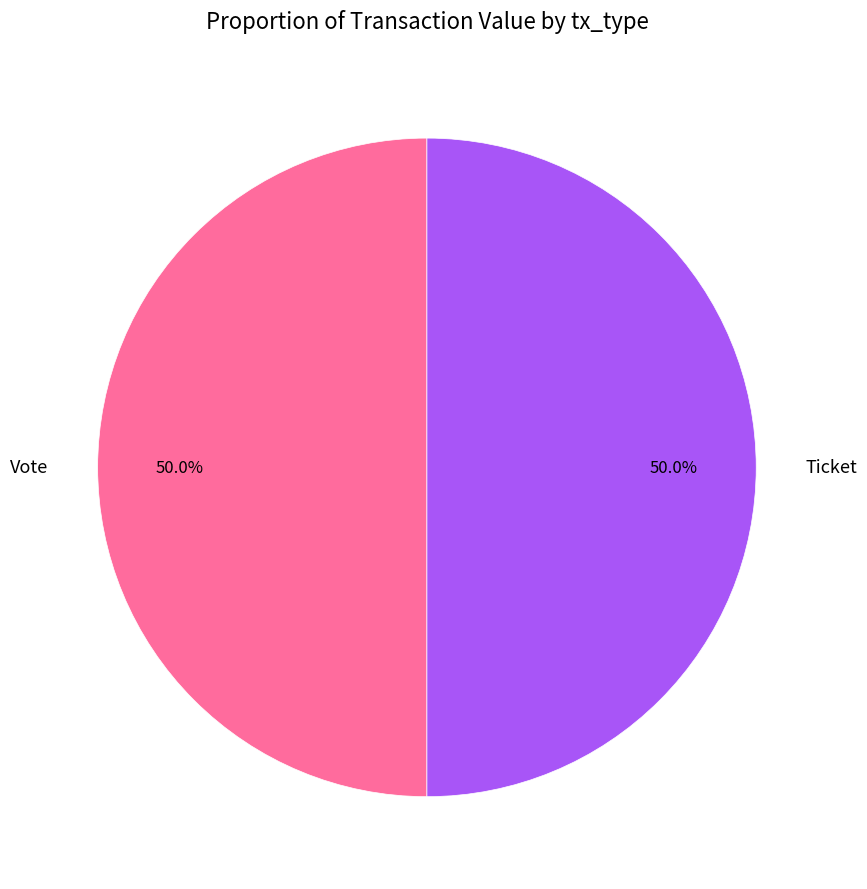

What portion of the pie excludes Vote?

50.0%